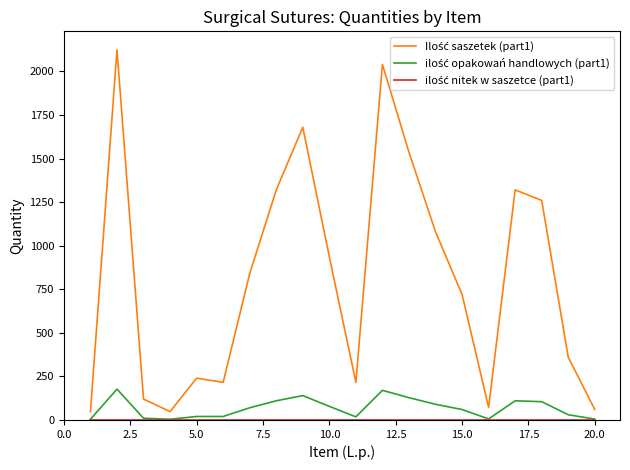

How many lines are shown in the chart?

3